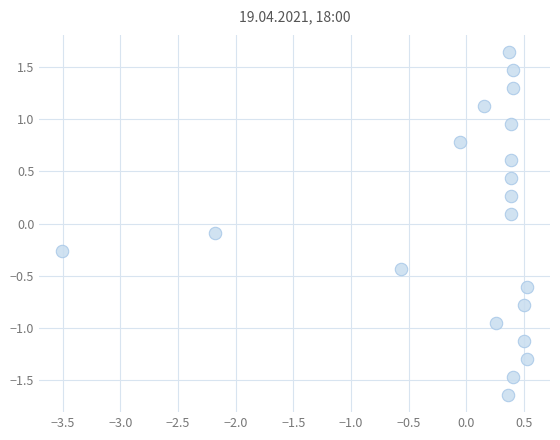

What is the range of Y values (max minus min)?

3.3